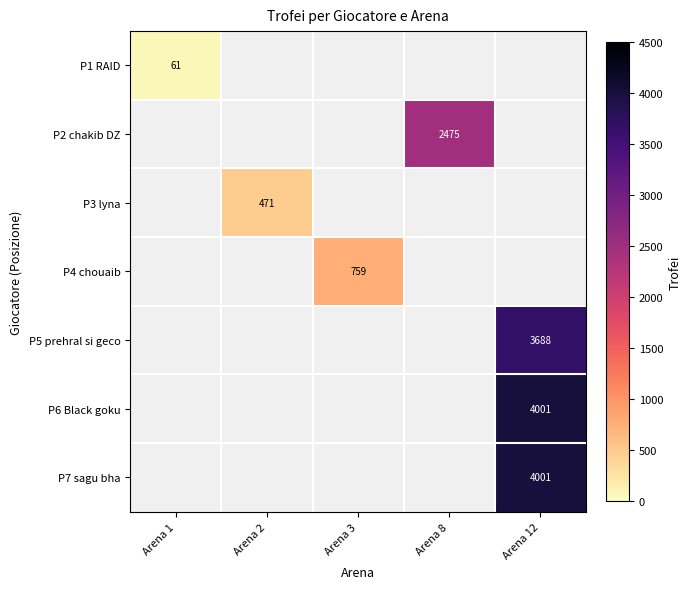

True or false: P3 lyna has a value of 471 at Arena 2.

True